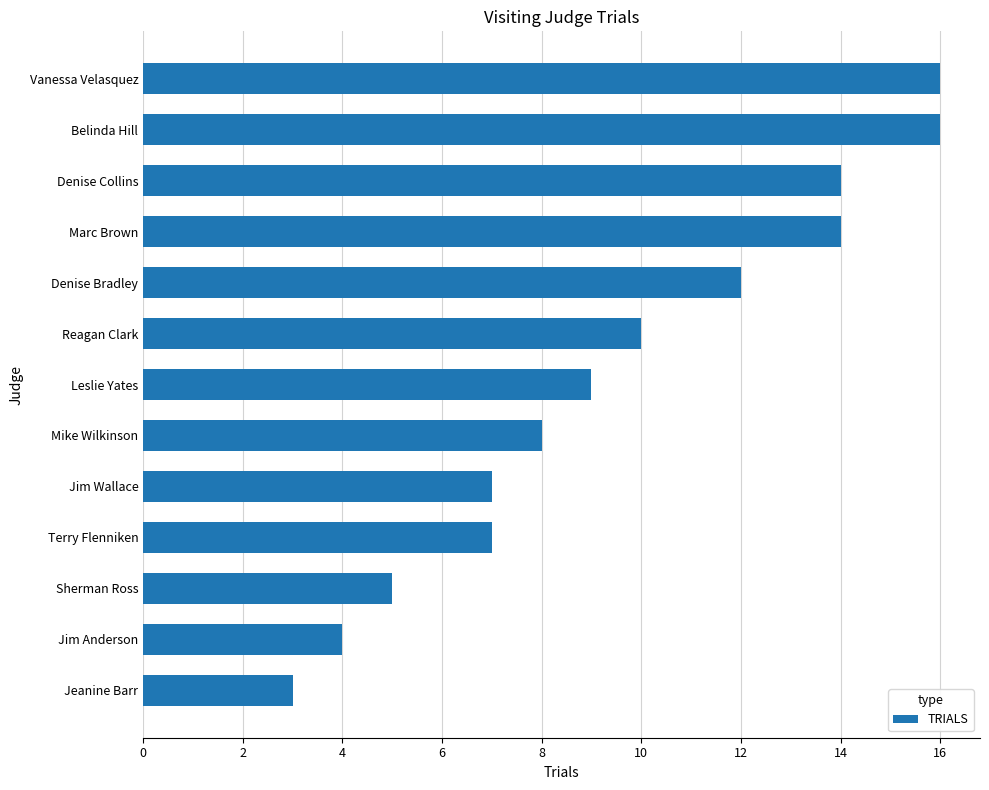

What is the difference between the second highest and minimum values?

13